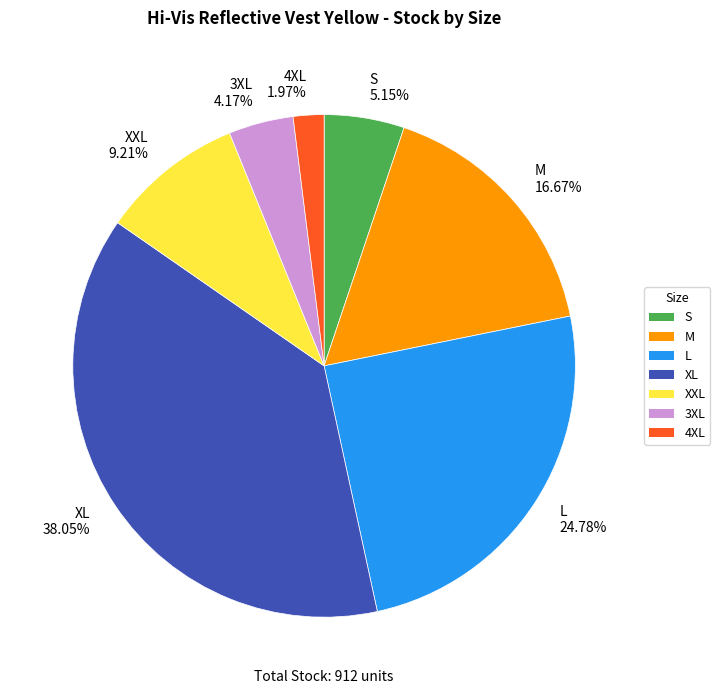

To the nearest percent, what is the combined percentage of XXL and S?

14%